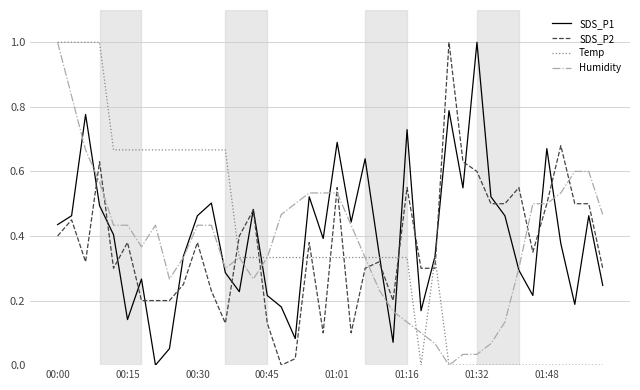

How many positive values does the SDS_P1 series have?

39